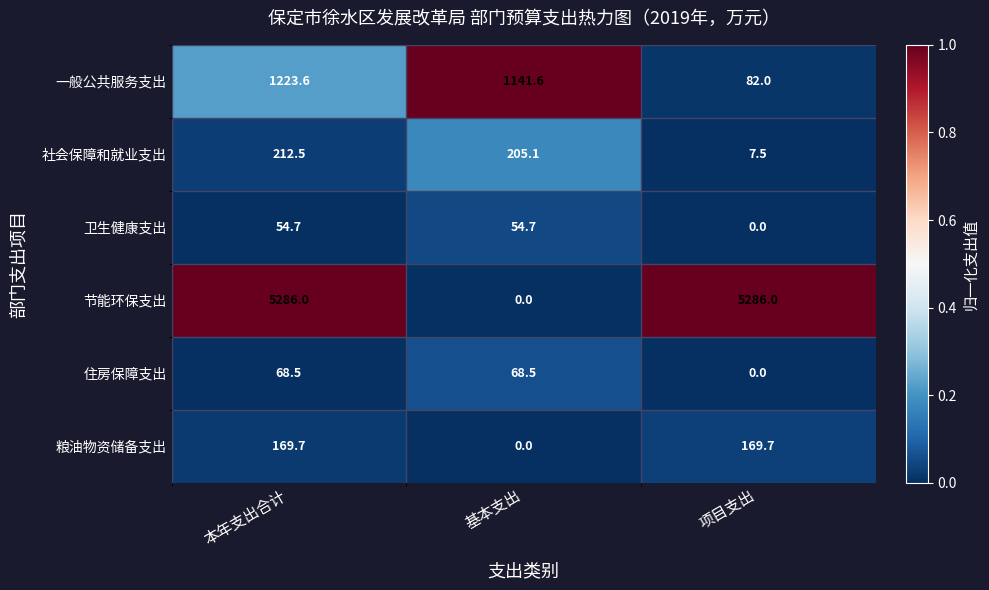

Between 本年支出合计 and 项目支出, which series saw the biggest shift?

一般公共服务支出